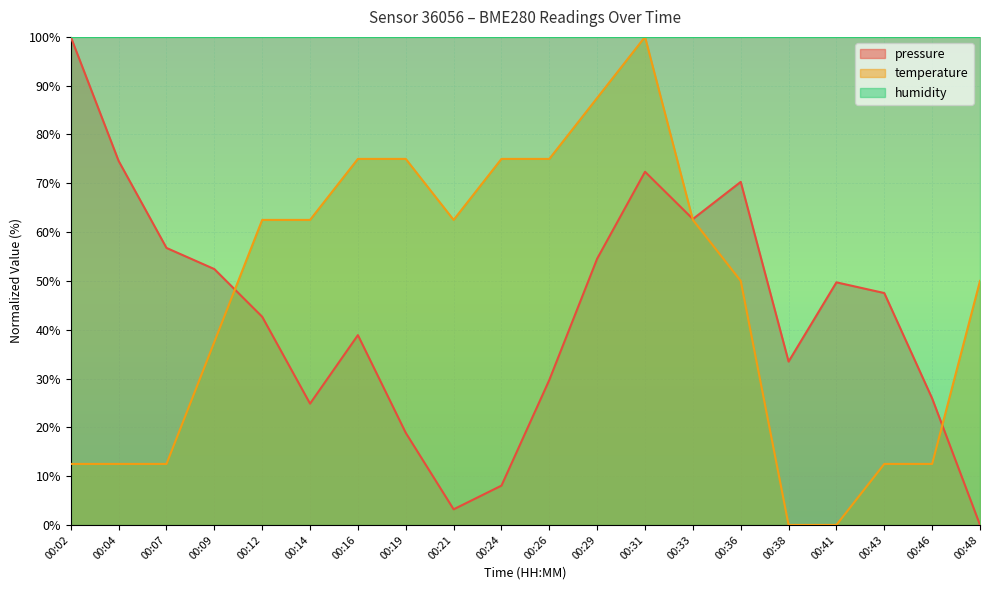

List the series in order of their overall mean, highest first.

temperature, pressure